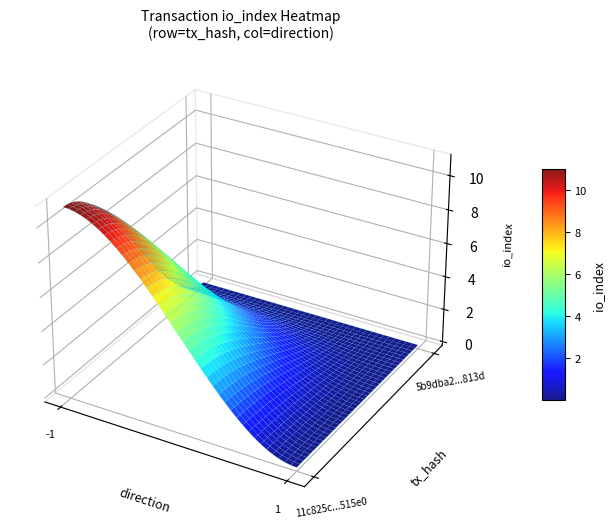

List the labels in order of 11c825c850c855497d585f81cb841b46ff515e0 value, smallest first.

direction_1, direction_-1